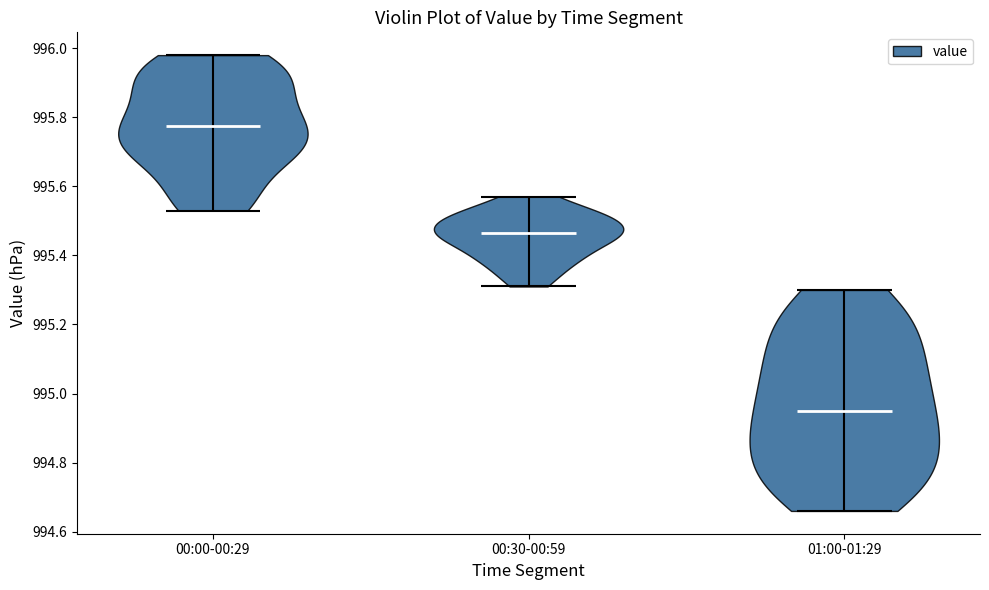

Where does the median line of the violin for 00:00-00:29 sit on the y-axis? The values are not printed on the chart, so give them approximately, as read against the axis.

995.78